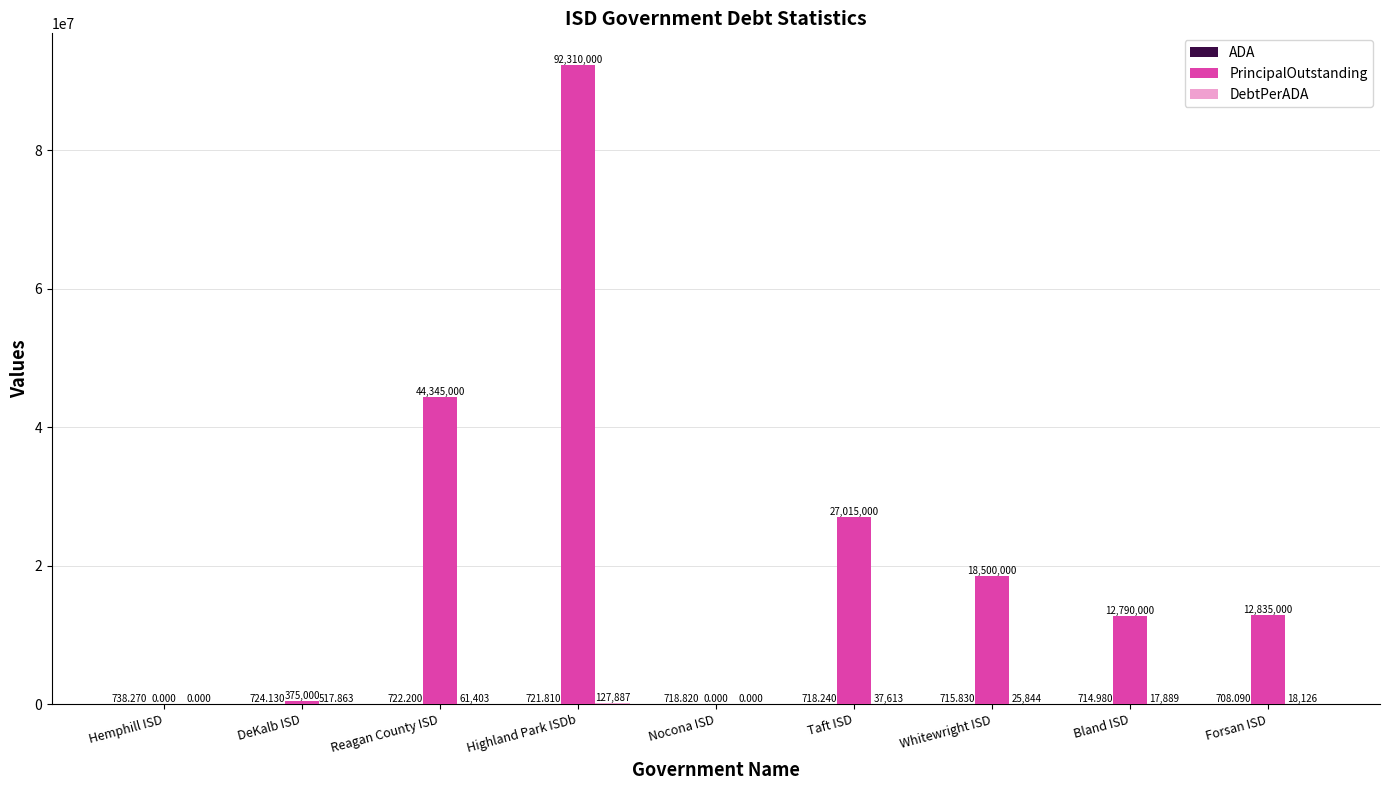

Are the bars grouped side by side (vs. stacked)?

Yes